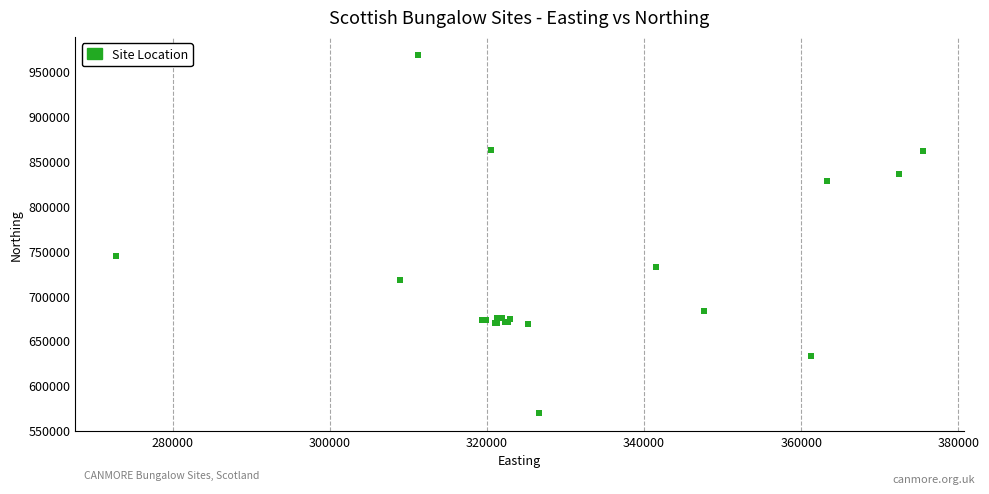

What Y value in the scatter plot is closest to 768840?

744398